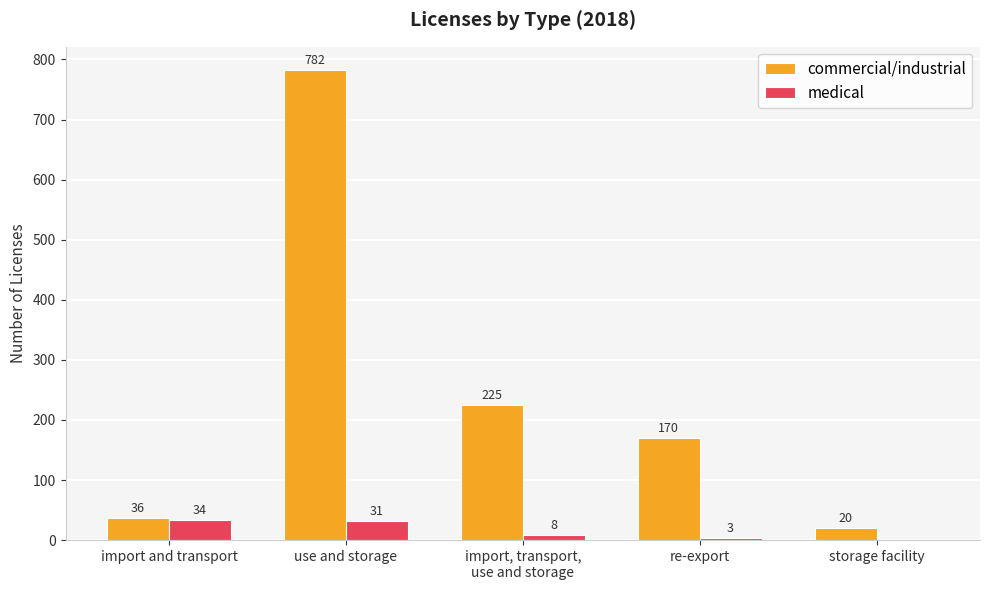

What is the sum of the commercial/industrial values at import and transport and use and storage?

818